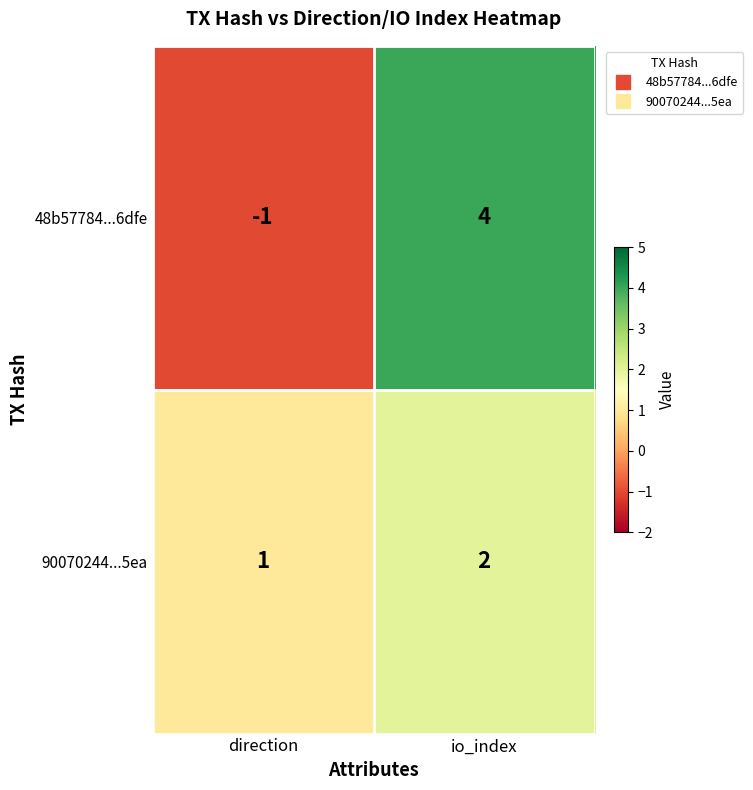

At which category is the sum across all series the highest?

io_index